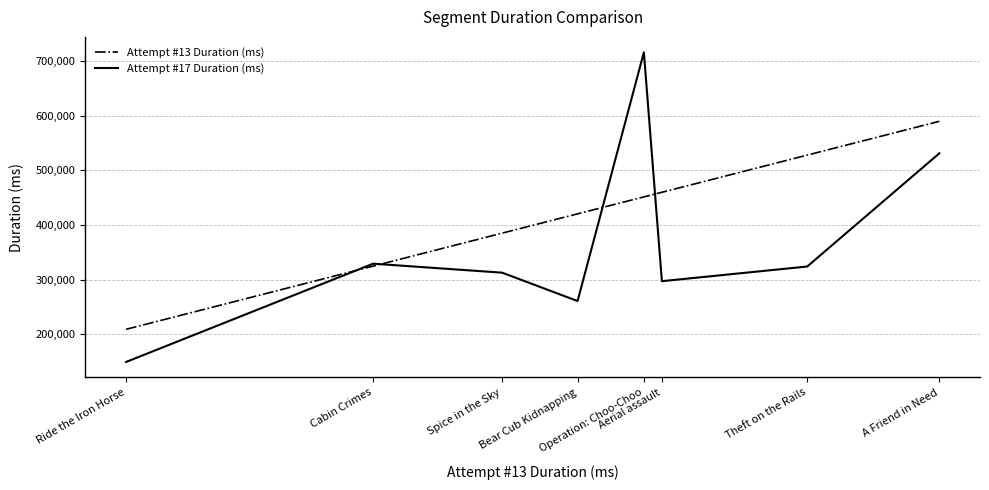

Read the Attempt #17 Duration (ms) value at Bear Cub Kidnapping, to the nearest 100.

260900